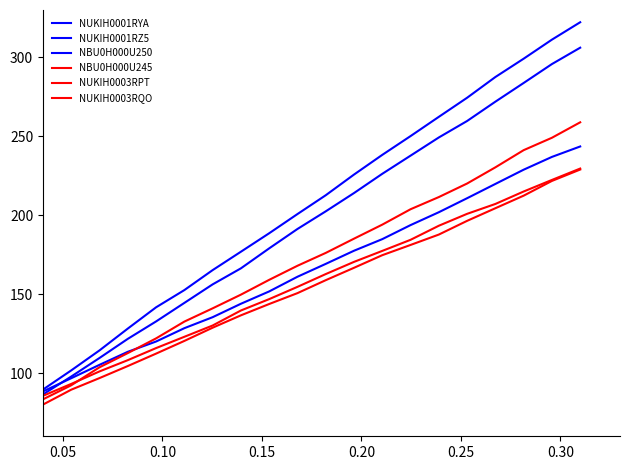

Does the chart display data point markers on the line(s)?

No